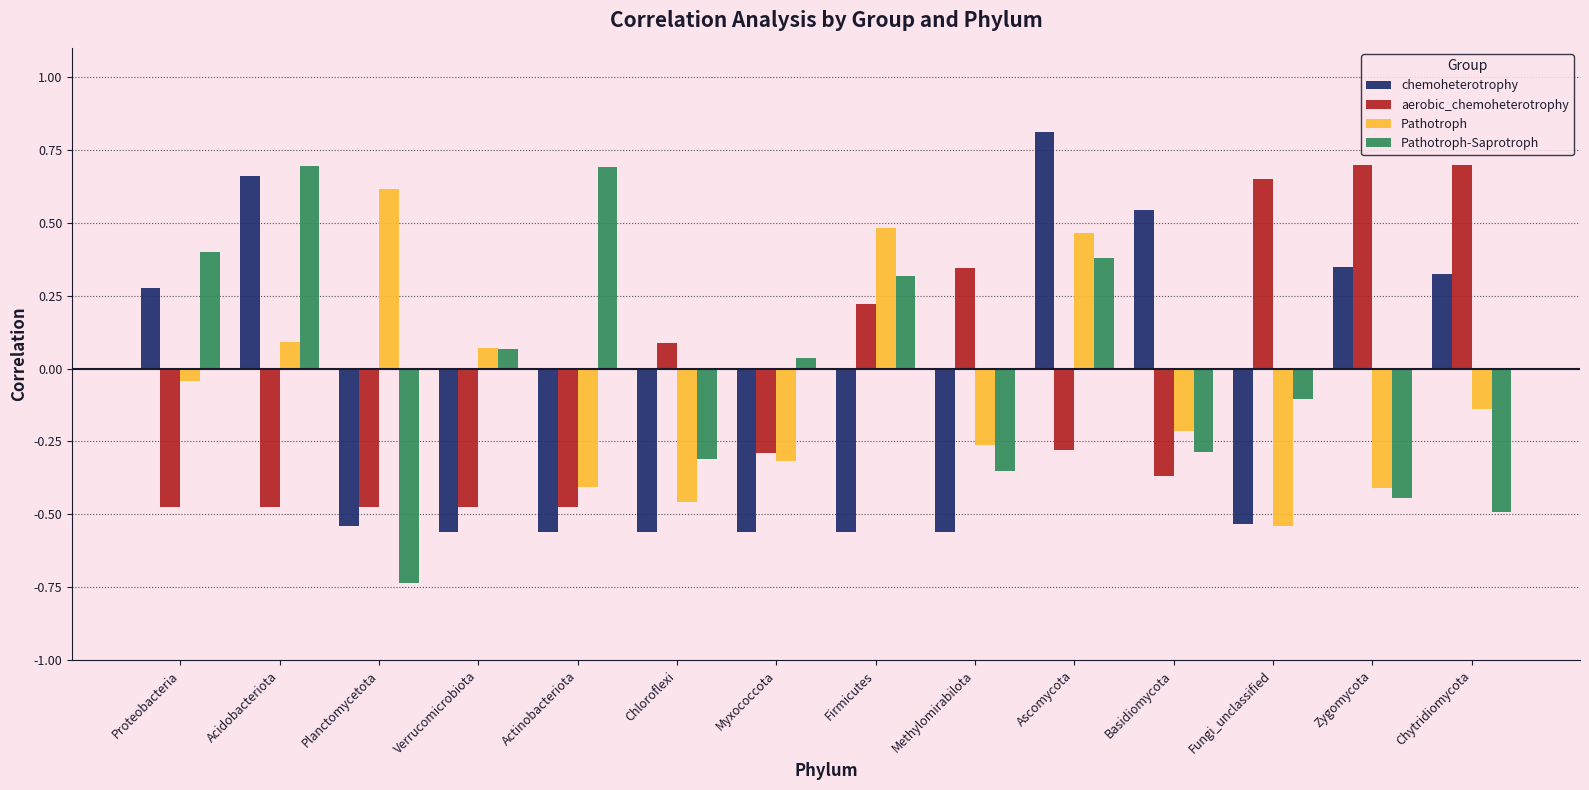

List the series in order of their overall mean, highest first.

Pathotroph-Saprotroph, aerobic_chemoheterotrophy, Pathotroph, chemoheterotrophy